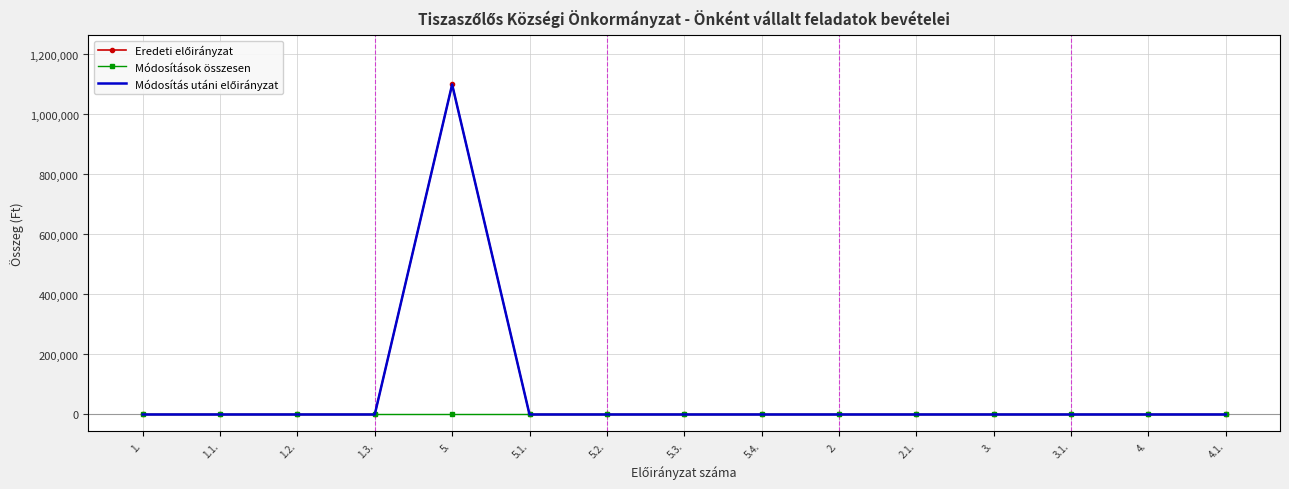

At 5.2., list the series in order from largest to smallest.

Eredeti előirányzat, Módosítások összesen, Módosítás utáni előirányzat